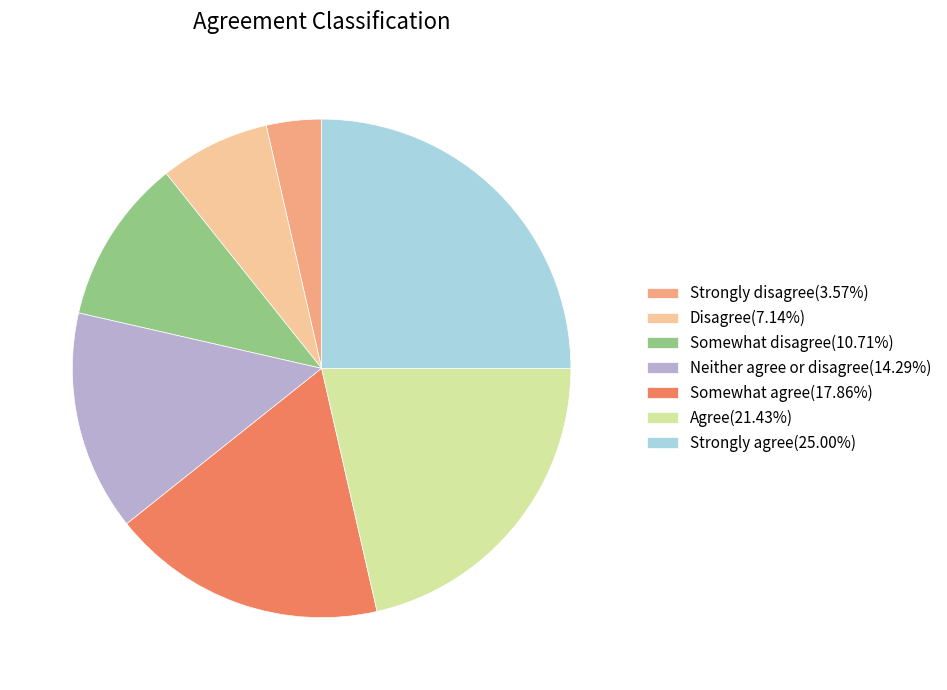

How many segments does this pie chart have?

7